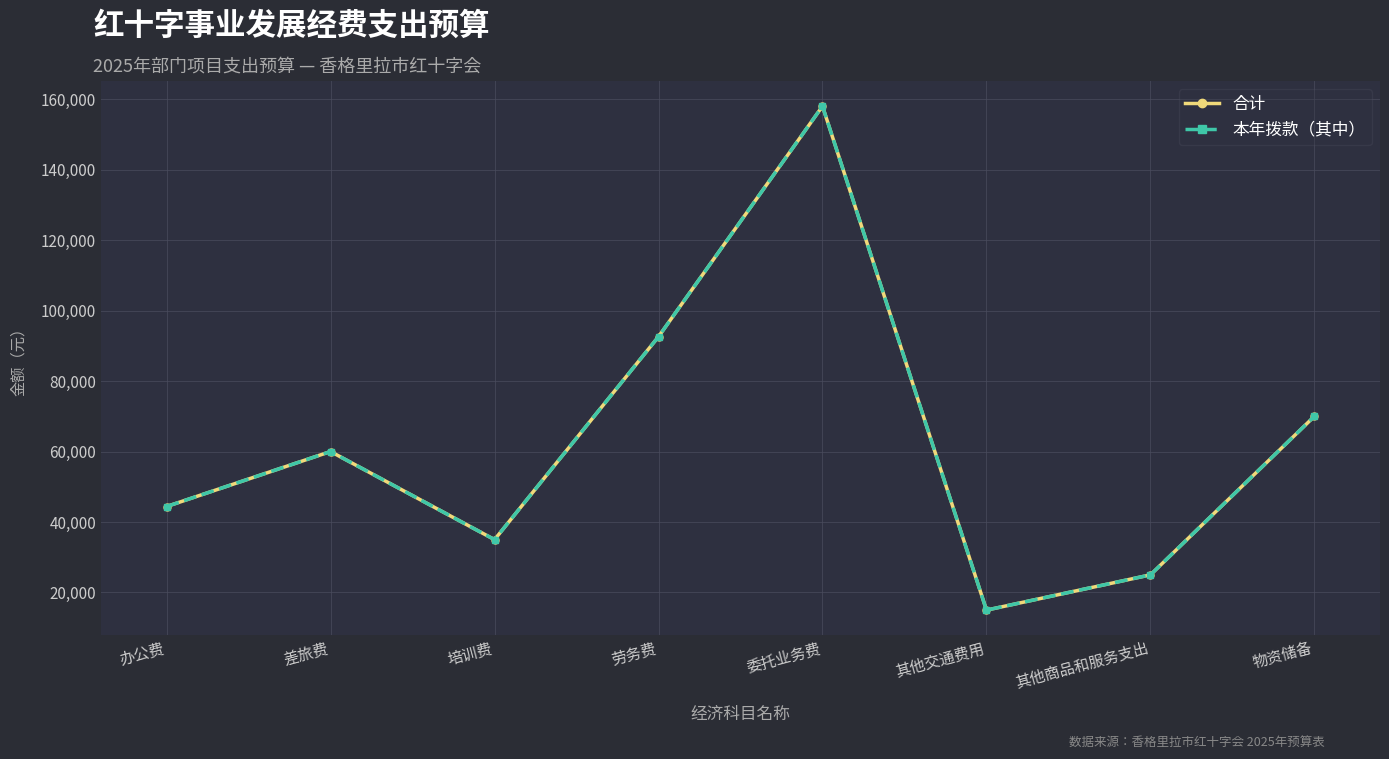

What is the difference between the maximum and minimum values in the 合计 series?

143000